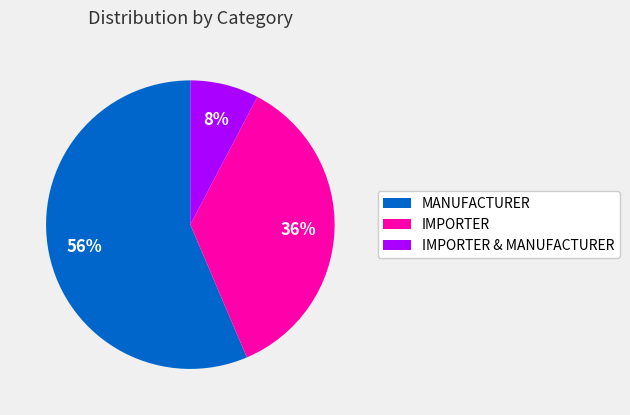

Which category has the biggest portion of the pie?

MANUFACTURER